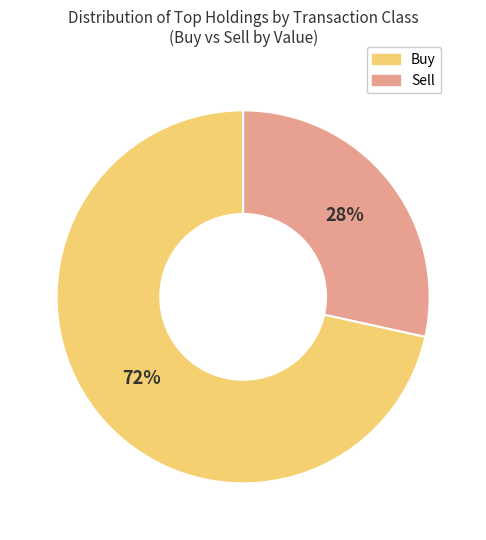

To the nearest percent, what is the average slice percentage?

50%